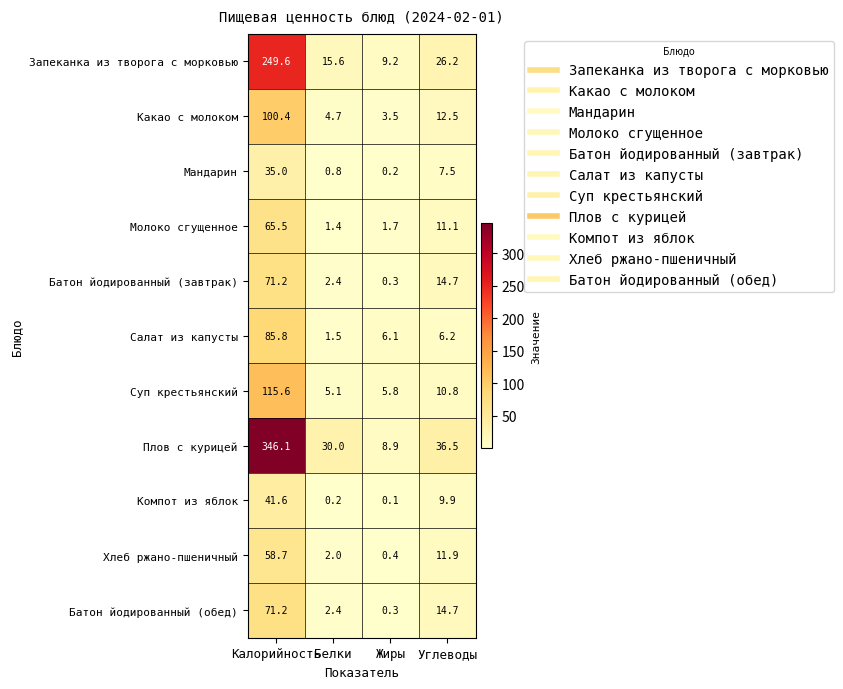

The Батон йодированный (обед) series shows 0.3 at Жиры. True or false?

True